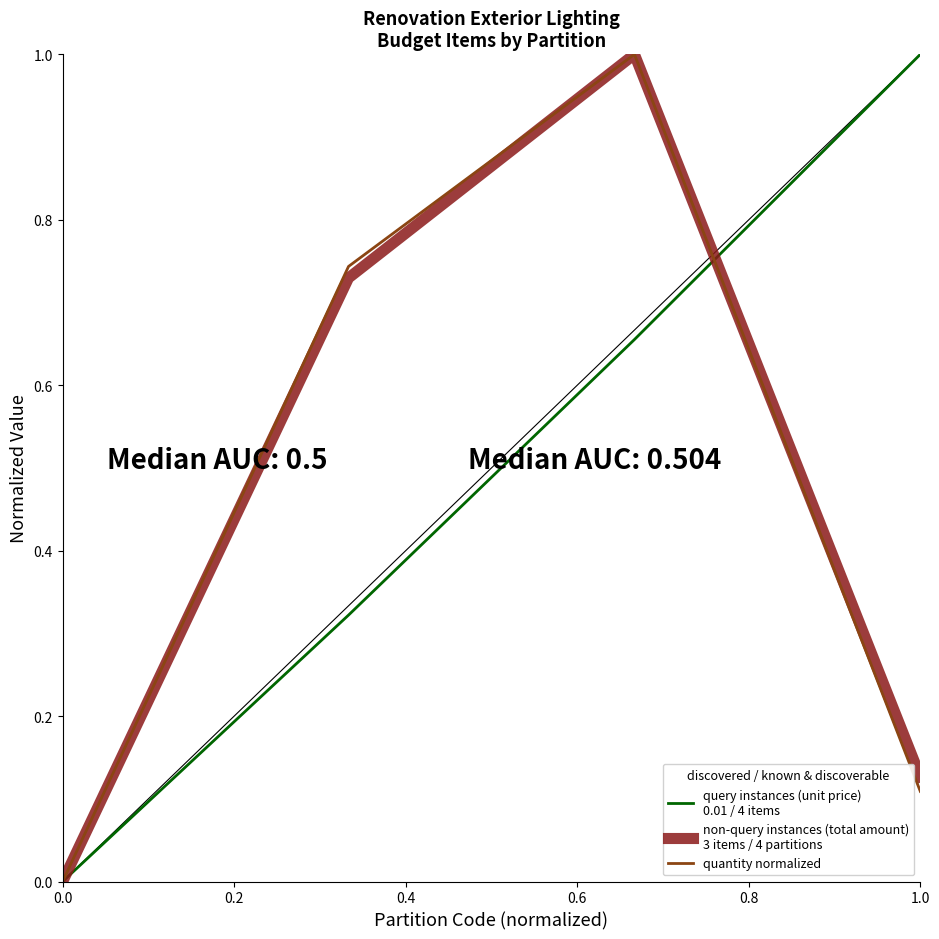

What is the maximum value shown in the chart?

1.0